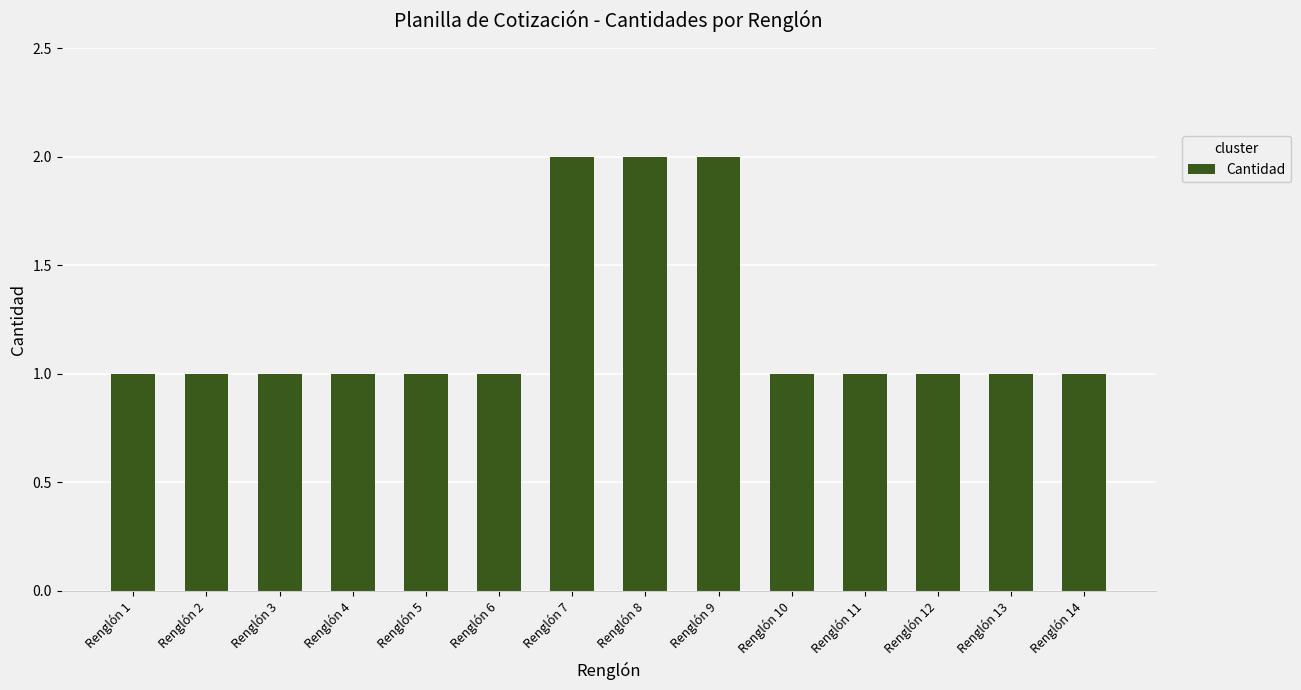

What is the change in value from Renglón 4 to Renglón 8?

+1